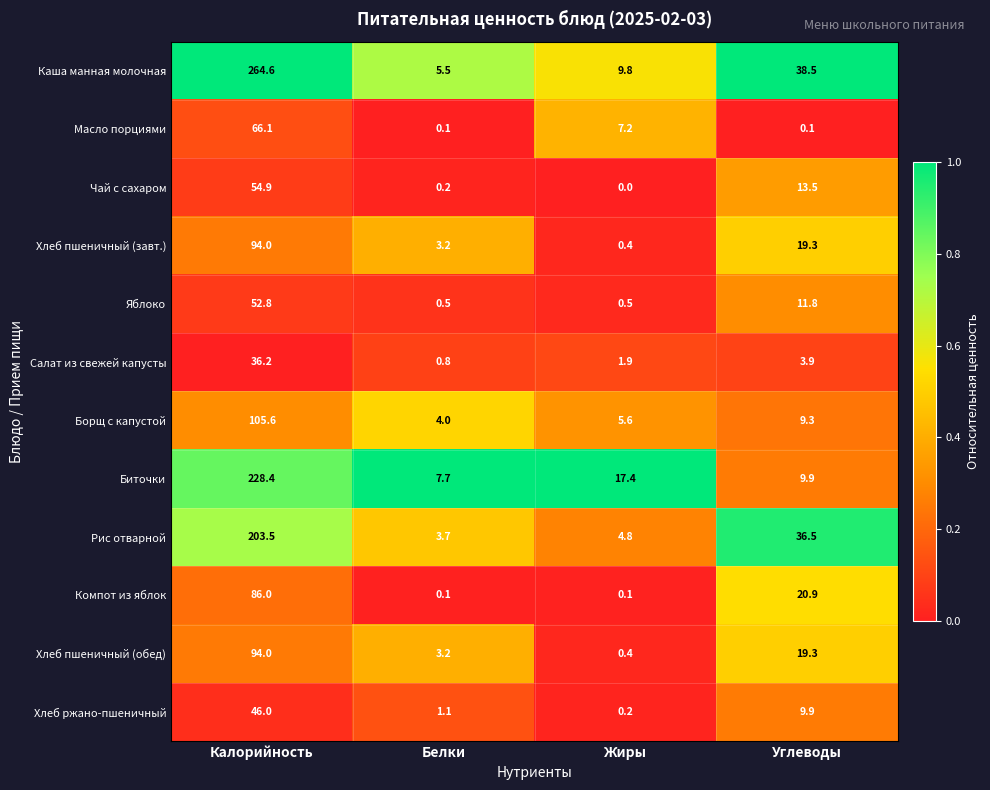

At how many categories does at least one series exceed 0?

4